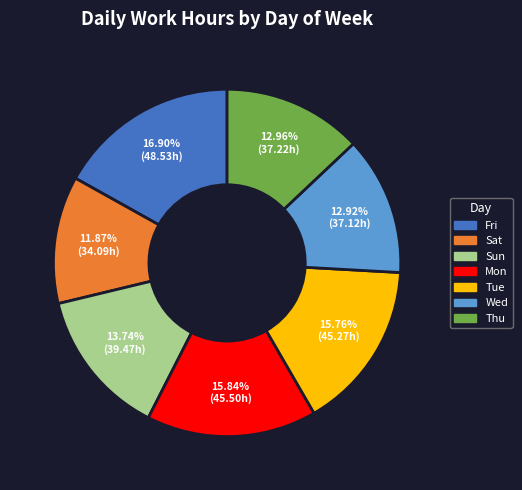

Is there a majority slice in this chart?

No